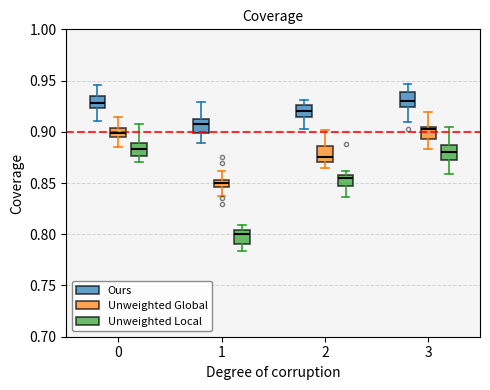

Which box's median line is the lowest?

1 (Unweighted Local)